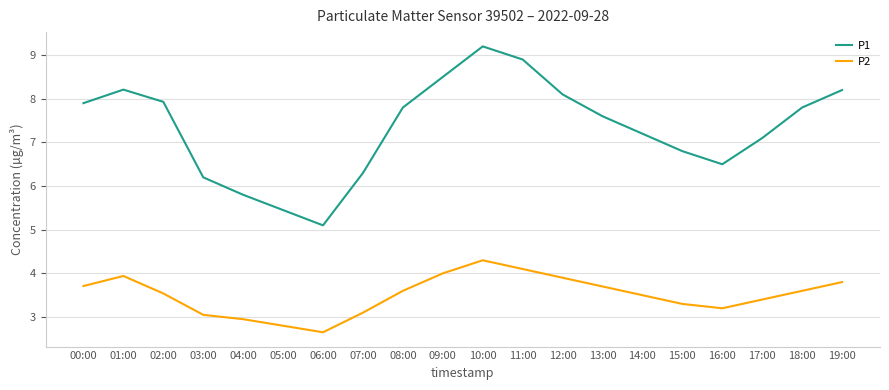

What is the spread (max minus min) of values at 00:00?

4.2